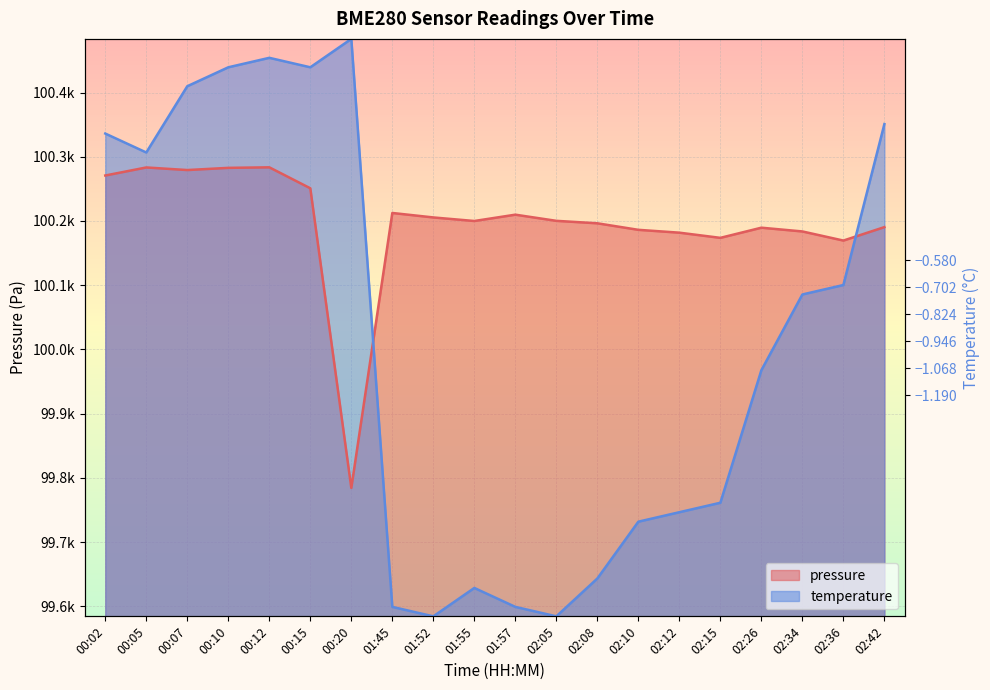

Which label corresponds to the smallest value in the chart?

00:20